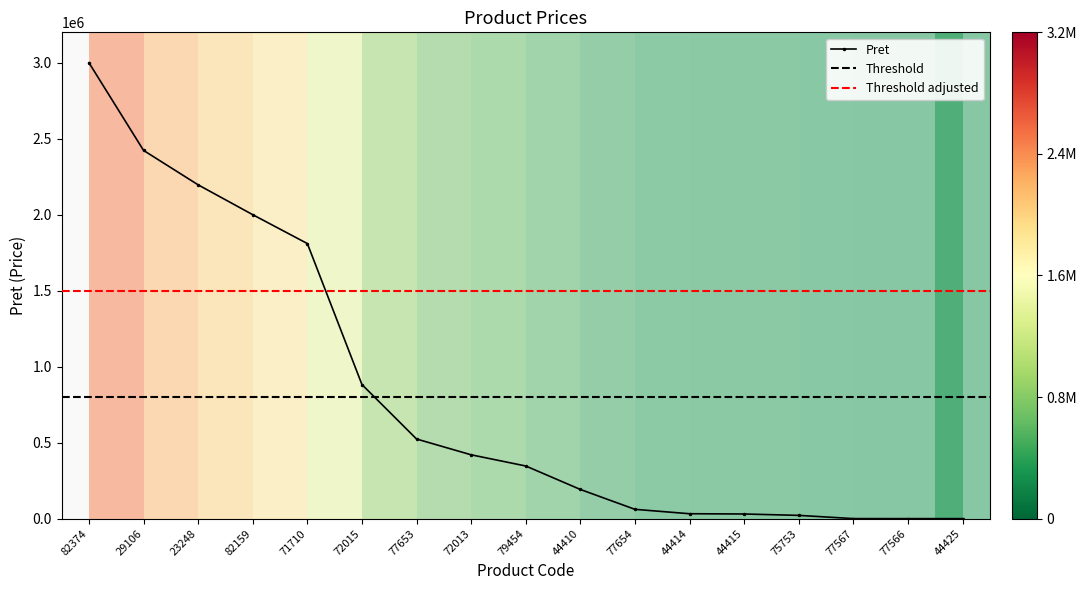

List the labels in order of value, smallest first.

44425, 77566, 77567, 75753, 44415, 44414, 77654, 44410, 79454, 72013, 77653, 72015, 71710, 82159, 23248, 29106, 82374